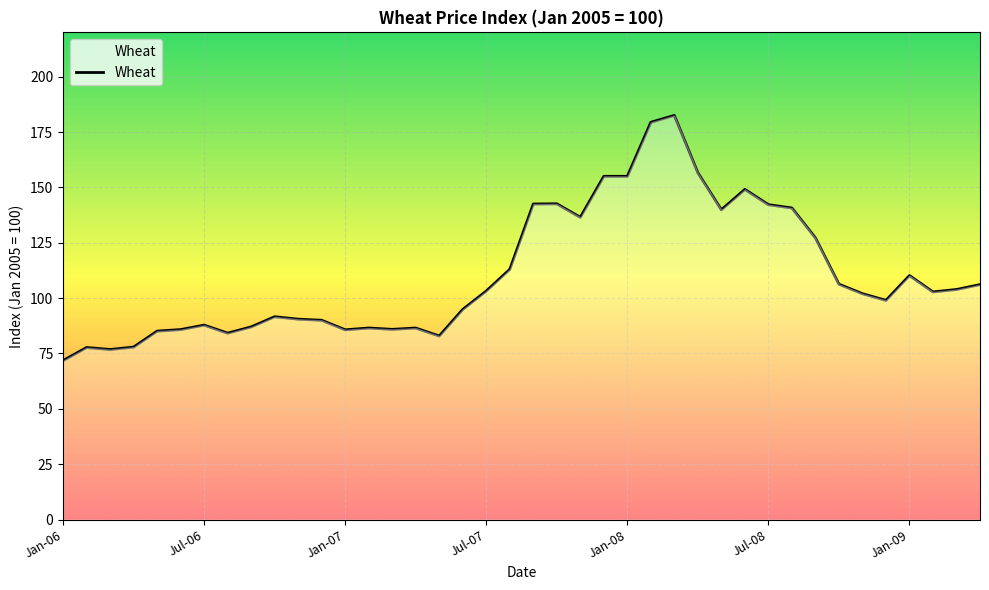

What is the maximum value shown in the chart?

182.5